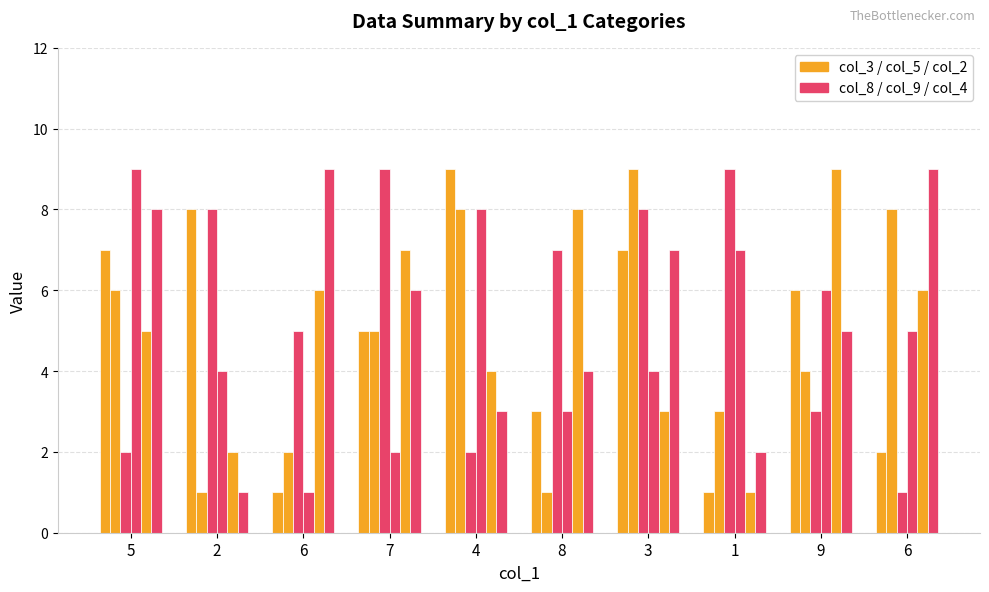

How many bars are there in each group?

6